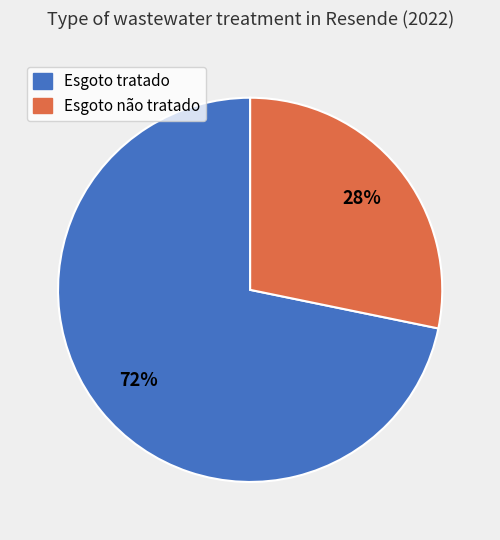

What percentage is the Esgoto não tratado slice, to the nearest percent?

28%